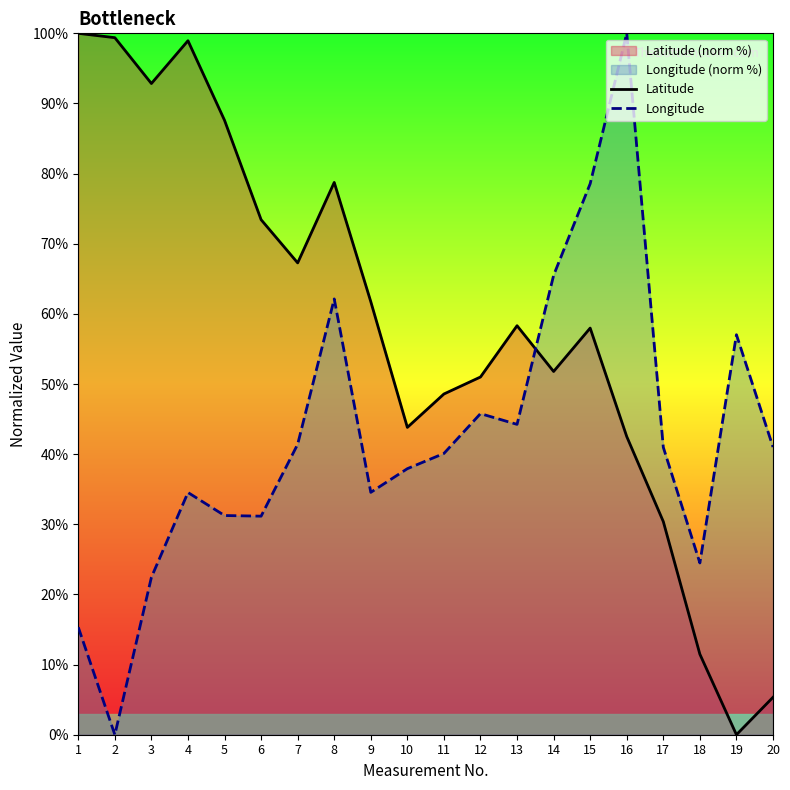

At which label does Latitude first exceed 58?

1